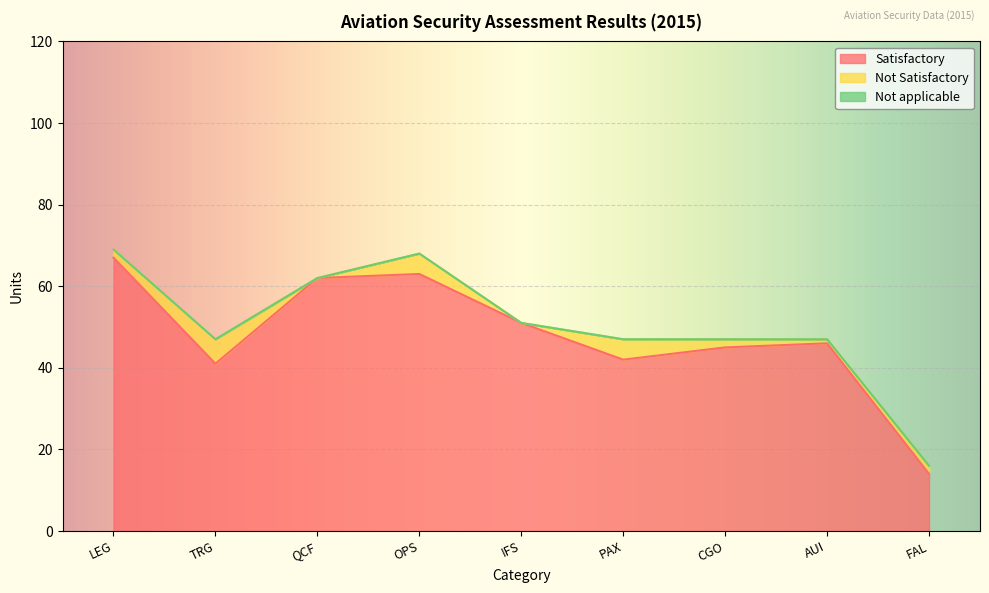

Between QCF and PAX, which series saw the biggest shift?

Satisfactory